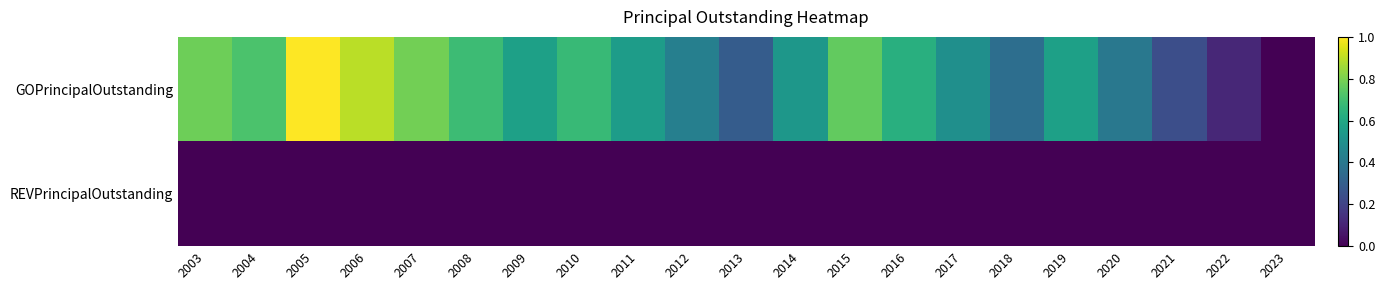

Reading right to left, what are all the values shown in this chart?

GOPrincipalOutstanding: 2023=0.0	2022=0.1	2021=0.2	2020=0.4	2019=0.6	2018=0.4	2017=0.5	2016=0.6	2015=0.8	2014=0.5	2013=0.3	2012=0.4	2011=0.6	2010=0.7	2009=0.6	2008=0.7	2007=0.8	2006=0.9	2005=1.0	2004=0.7	2003=0.8
REVPrincipalOutstanding: 2023=0.0	2022=0.0	2021=0.0	2020=0.0	2019=0.0	2018=0.0	2017=0.0	2016=0.0	2015=0.0	2014=0.0	2013=0.0	2012=0.0	2011=0.0	2010=0.0	2009=0.0	2008=0.0	2007=0.0	2006=0.0	2005=0.0	2004=0.0	2003=0.0